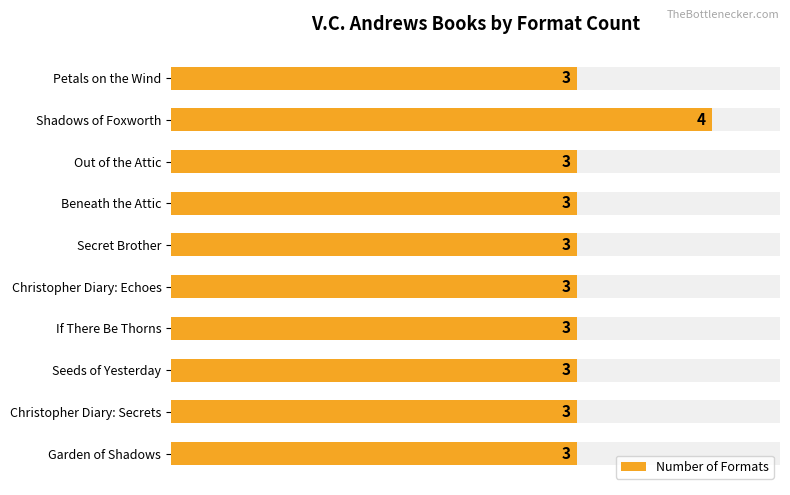

Which has a higher value, Secret Brother or Petals on the Wind?

Secret Brother